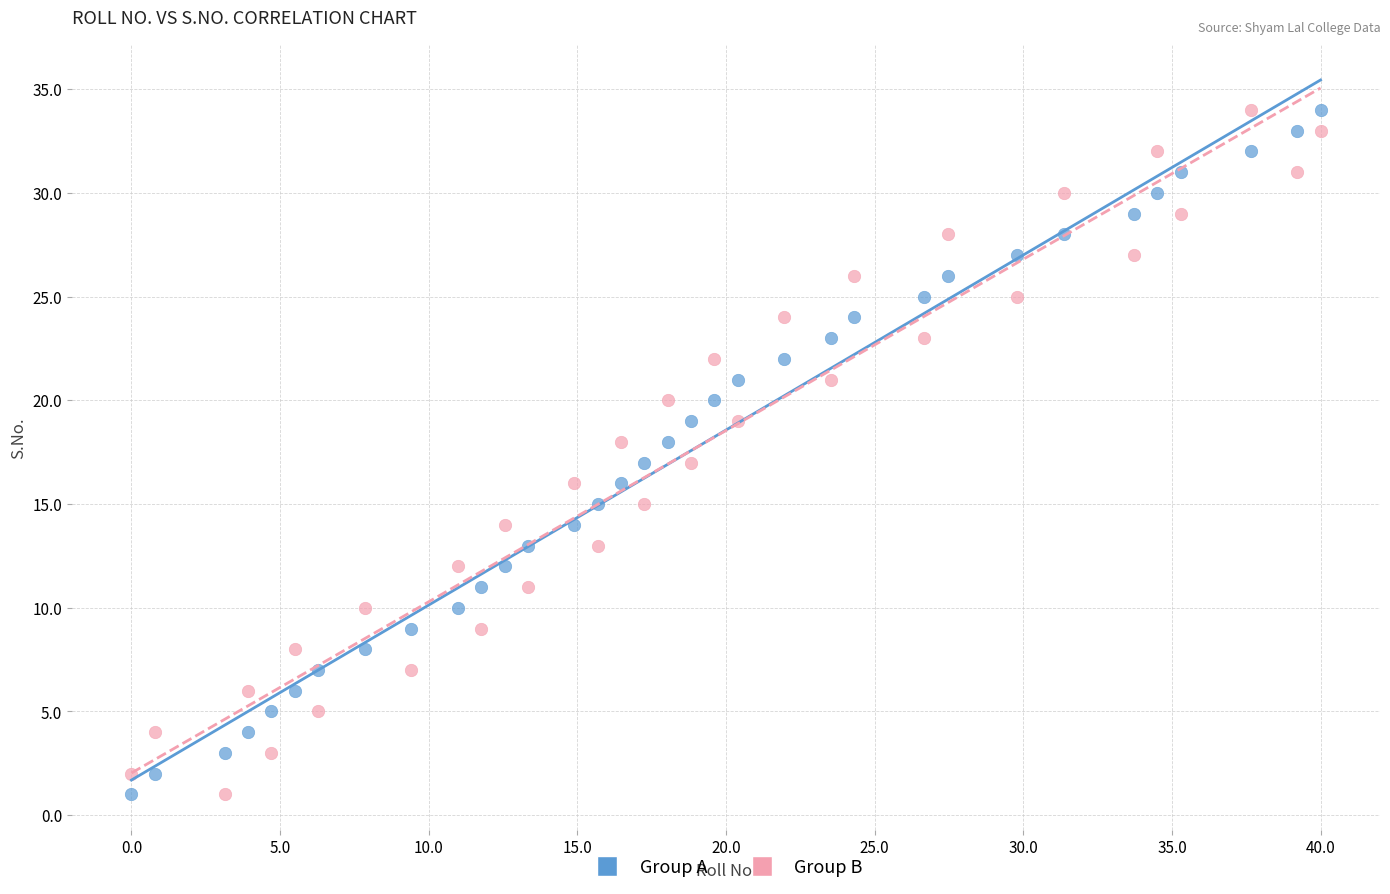

Across all data points, what is the range of Y values (max minus min)?

33